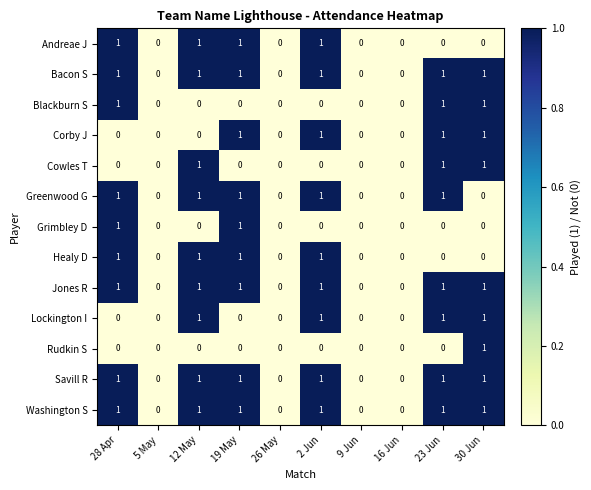

How many Cowles T values are between 0 and 1?

10